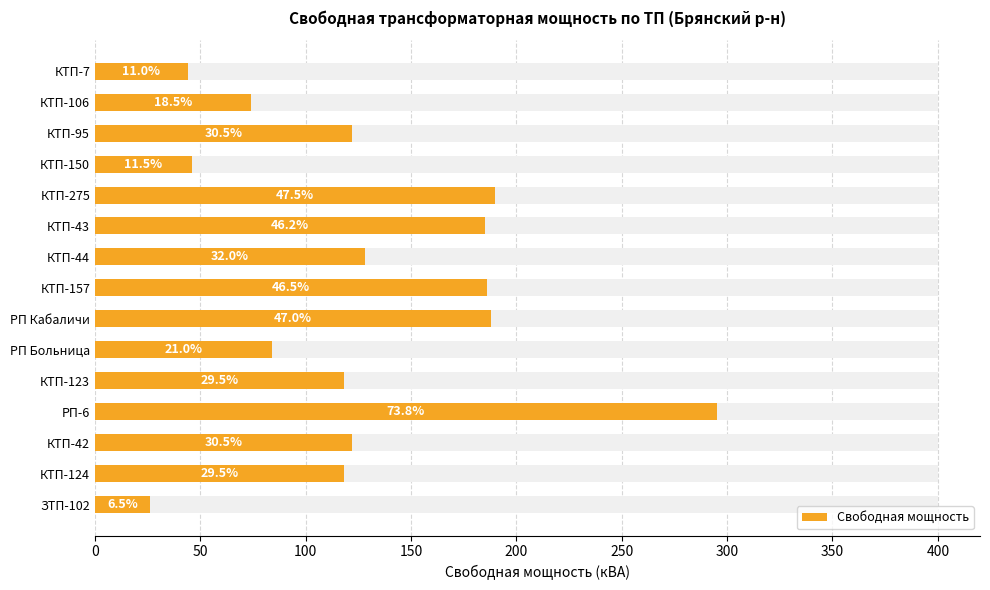

What is the smallest value displayed?

26